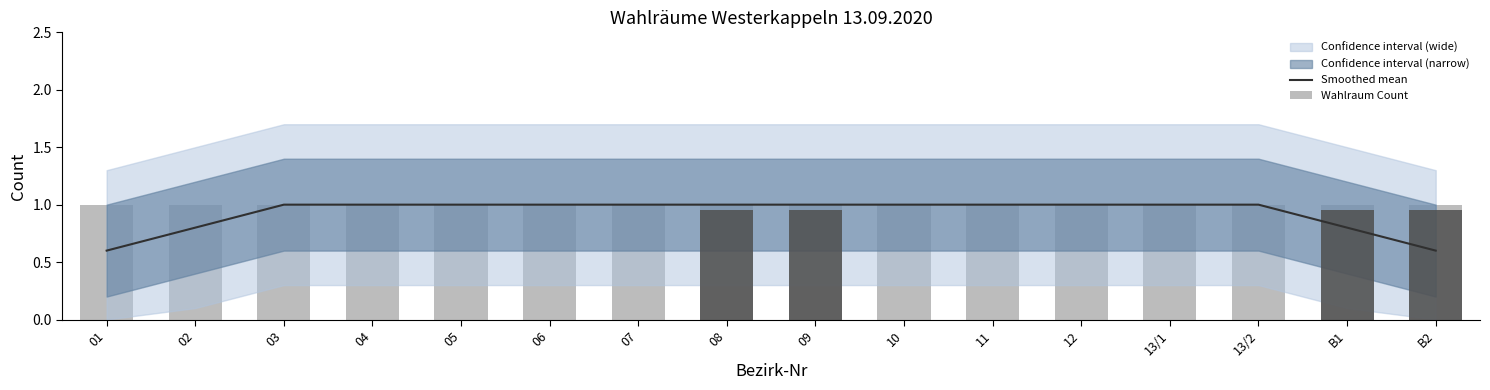

Which series has the widest spread of values?

Smoothed mean